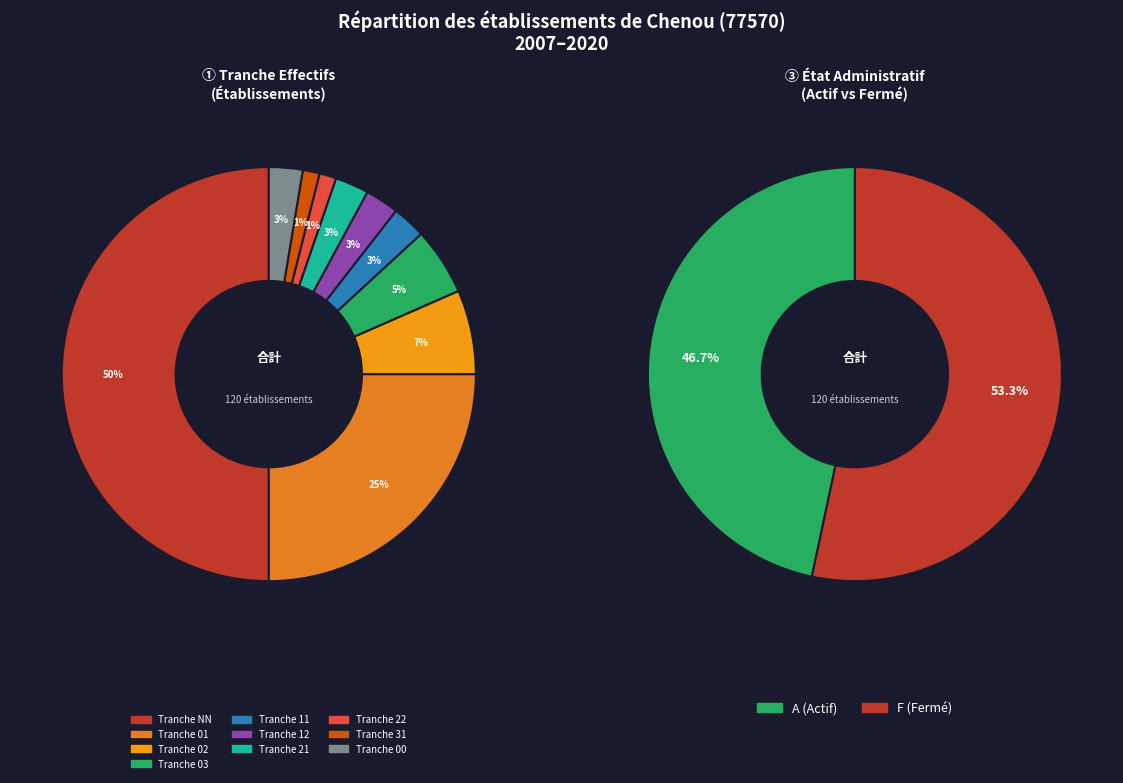

Count the number of slices in the pie.

10